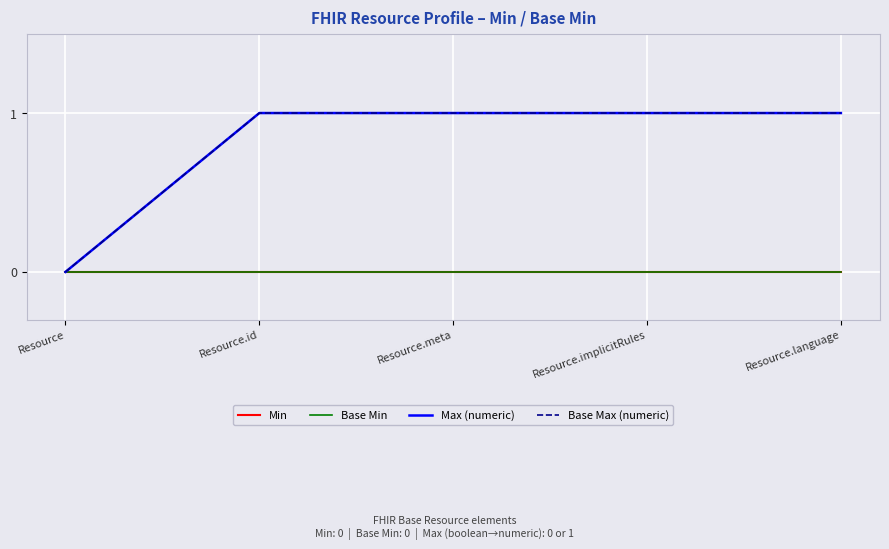

Does the chart have visible grid lines?

Yes